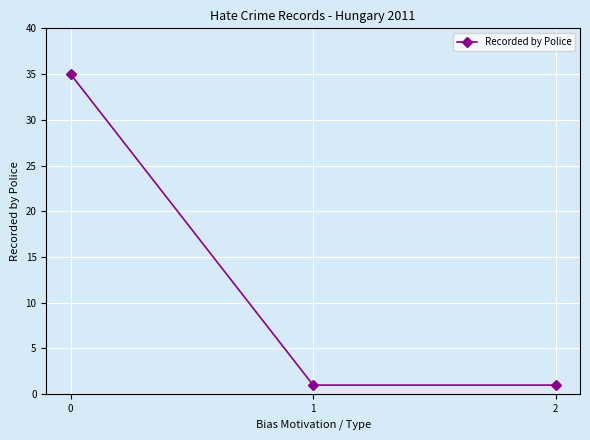

Count the values in the range 1 to 35.

3